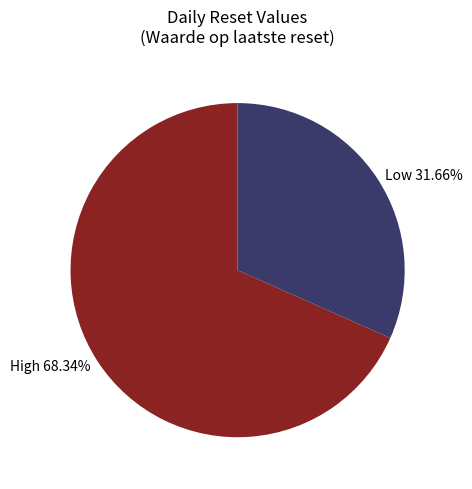

Which slice represents more than half of the pie?

High 68.34%